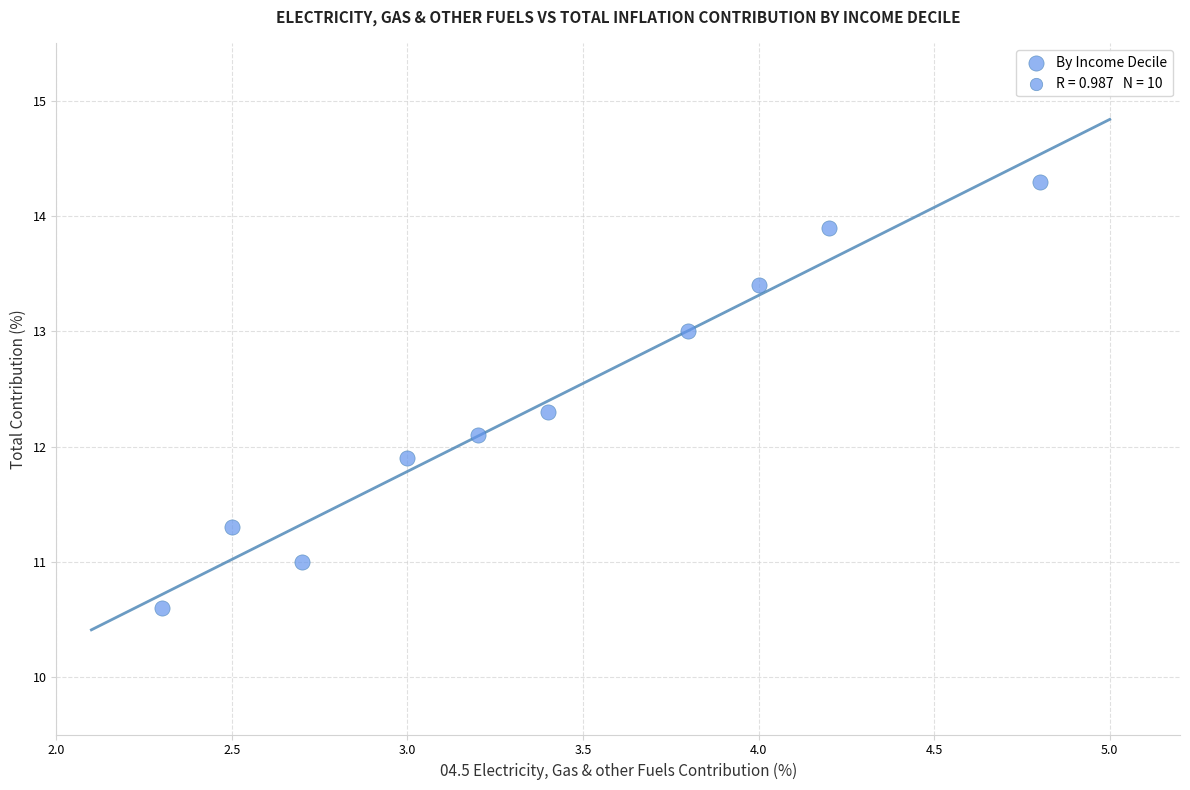

What is the average Y value?

12.4